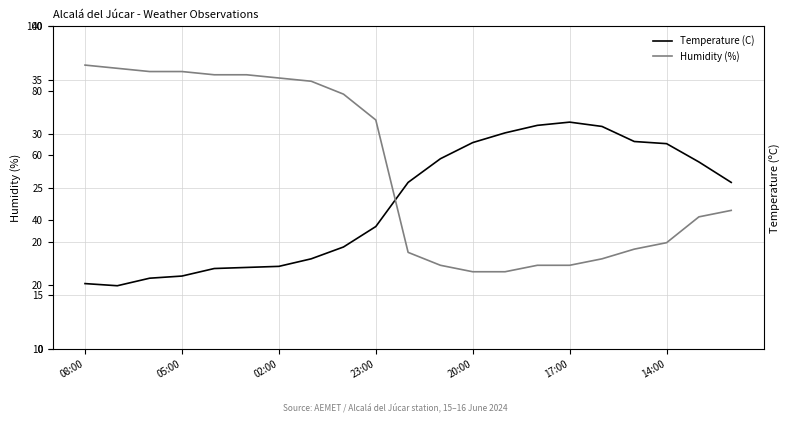

Where does the Humidity (%) series first go above 43?

08:00